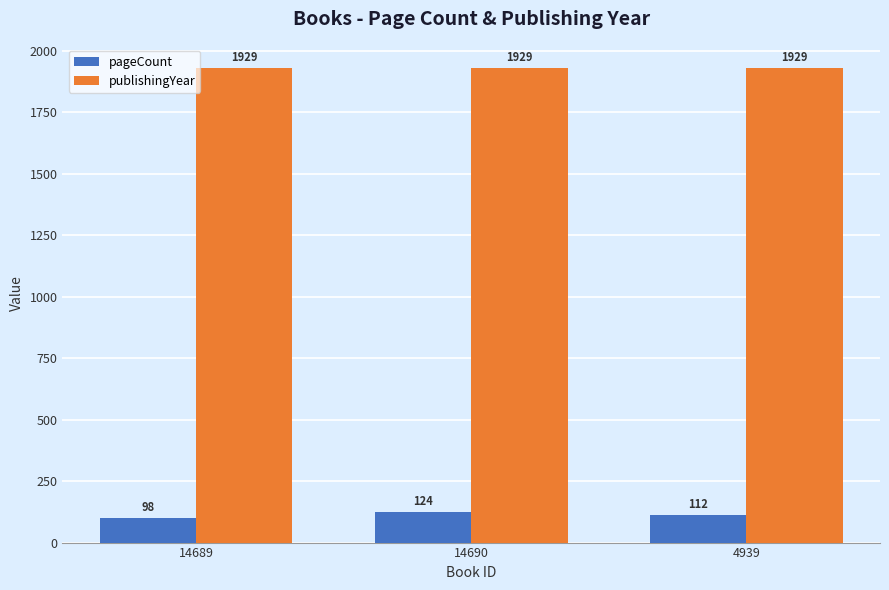

What is the label of the 2nd bar from the right?

14690